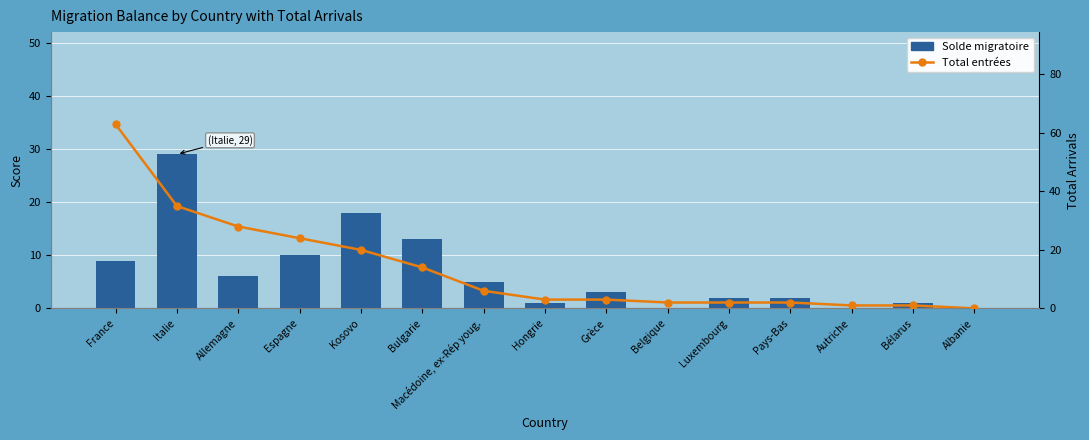

What is the label of the 4th bar from the right?

Pays-Bas